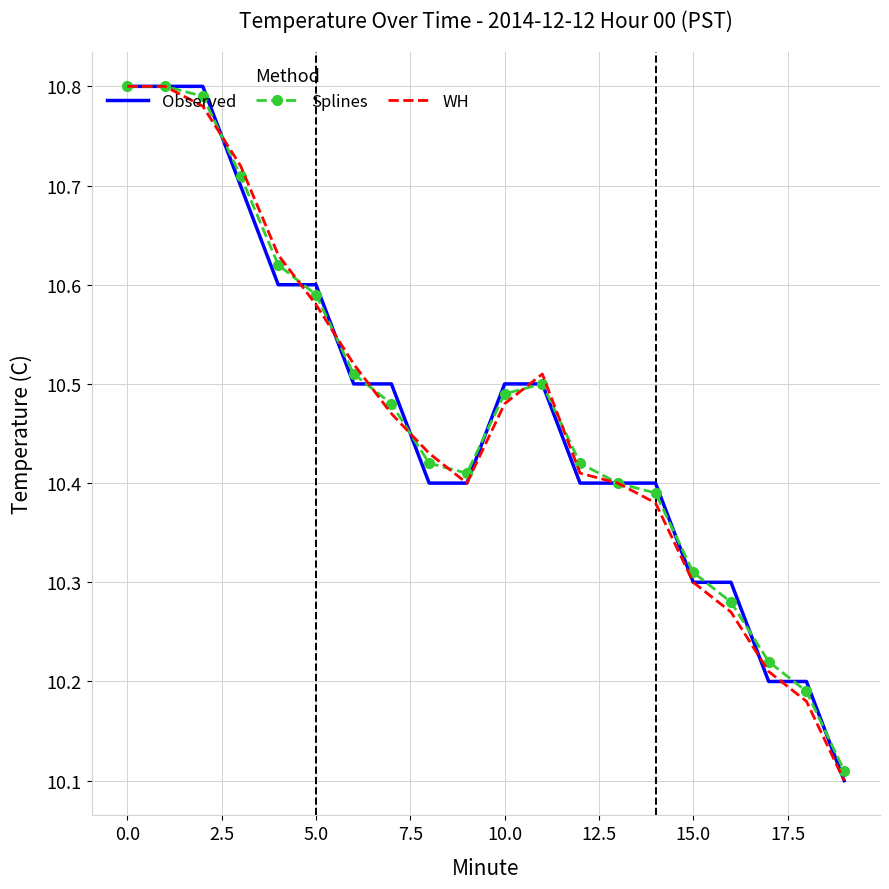

In Splines, how many points are lower than both neighbors (excluding endpoints)?

1